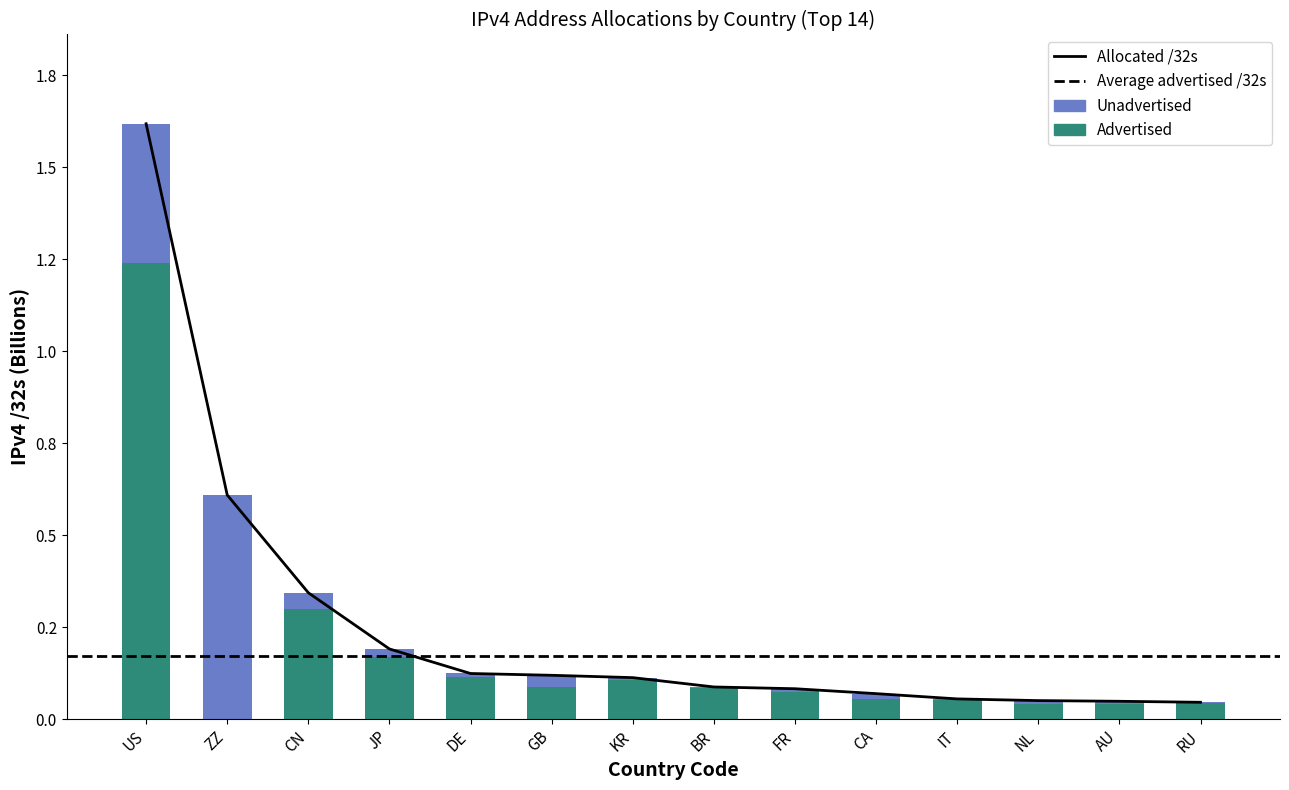

List the series in order of their peak value, highest first.

allocated, advertised, unadvertised